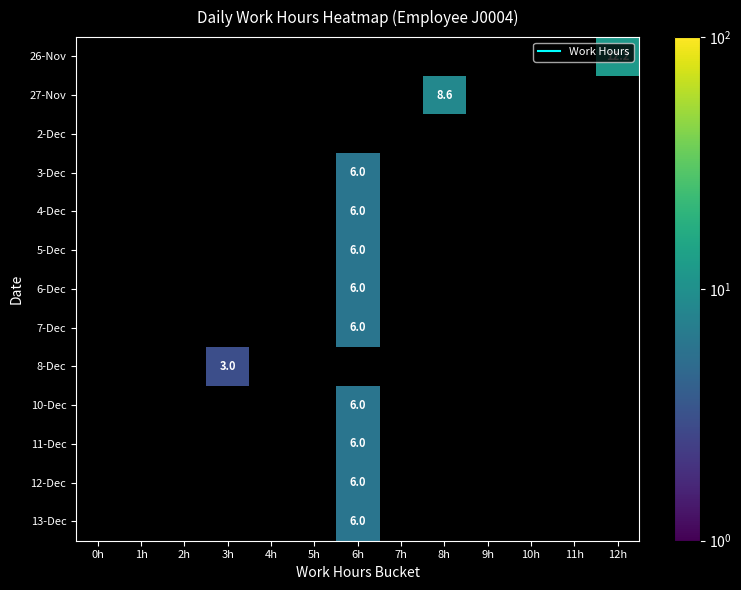

Which category has the highest value across all series?

12h